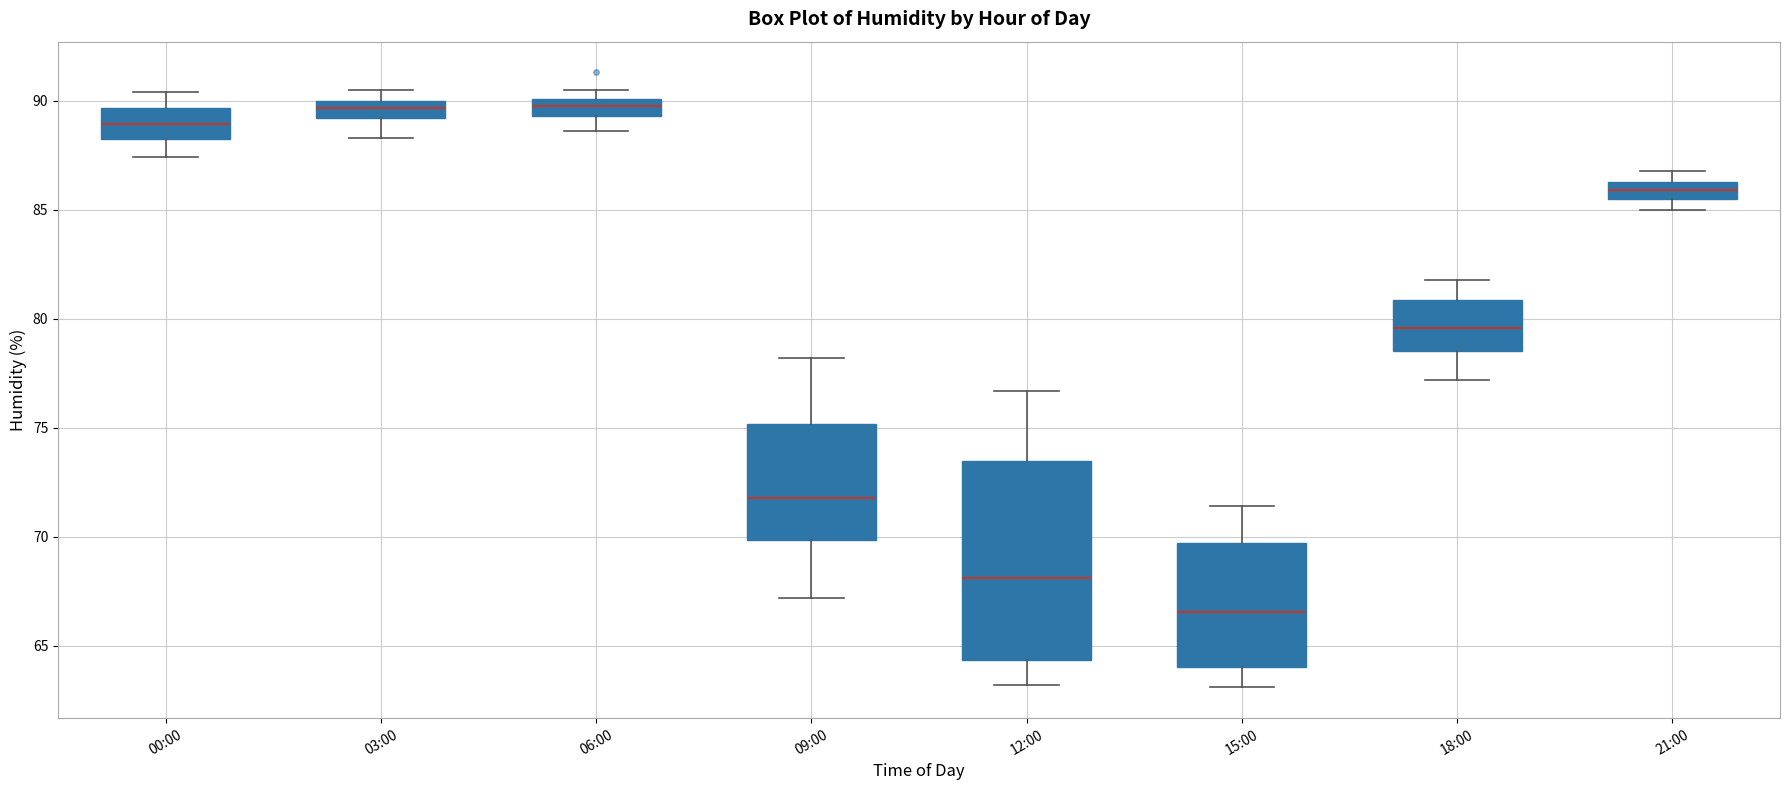

Reading left to right, read every box against the y-axis: the position of its median line, the range the box covers, and the ends of its whiskers. The values are not printed on the chart, so give them approximately, as read against the axis.

00:00: median 89.0, box 88.0 to 89.5, whiskers 87.5 to 90.5
03:00: median 89.5, box 89.0 to 90.0, whiskers 88.5 to 90.5
06:00: median 90.0 (inside the box), box 89.5 to 90.0, whiskers 88.5 to 90.5
09:00: median 72.0, box 70.0 to 75.0, whiskers 67.0 to 78.0
12:00: median 68.0, box 64.5 to 73.5, whiskers 63.0 to 76.5
15:00: median 66.5, box 64.0 to 69.5, whiskers 63.0 to 71.5
18:00: median 79.5, box 78.5 to 81.0, whiskers 77.0 to 82.0
21:00: median 86.0, box 85.5 to 86.5, whiskers 85.0 to 87.0